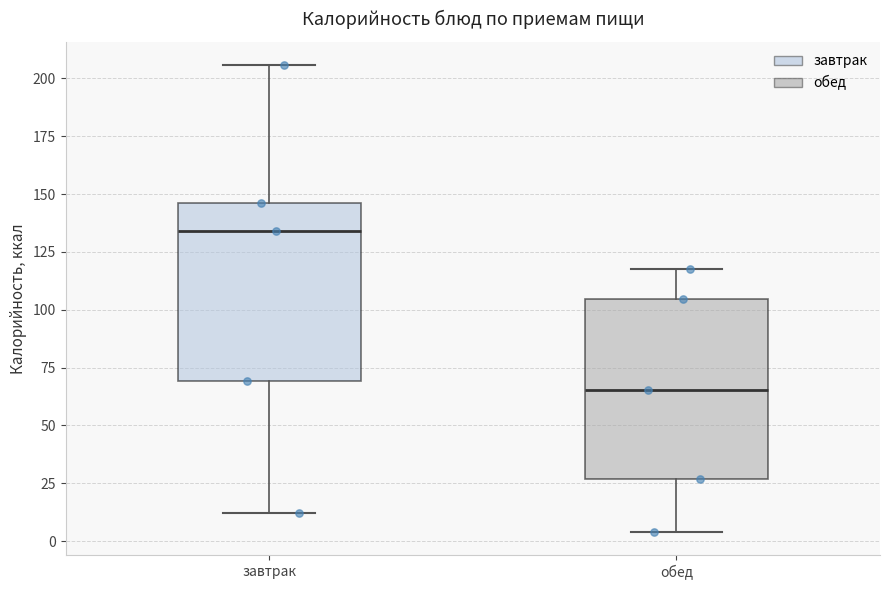

Reading left to right, transcribe this box plot: for each box, give where its median line is, the range the box spans, and where its two whiskers end, as read against the y-axis. The values are not printed on the chart, so give them approximately, as read against the axis.

завтрак: median 135, box 70 to 145, whiskers 10 to 205
обед: median 65, box 25 to 105, whiskers 5 to 120